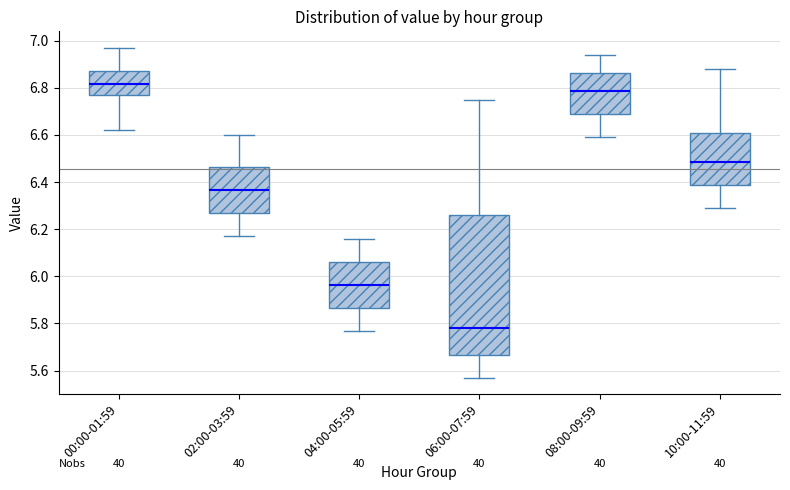

Which box is the tallest, from its lower edge to its upper edge?

06:00-07:59